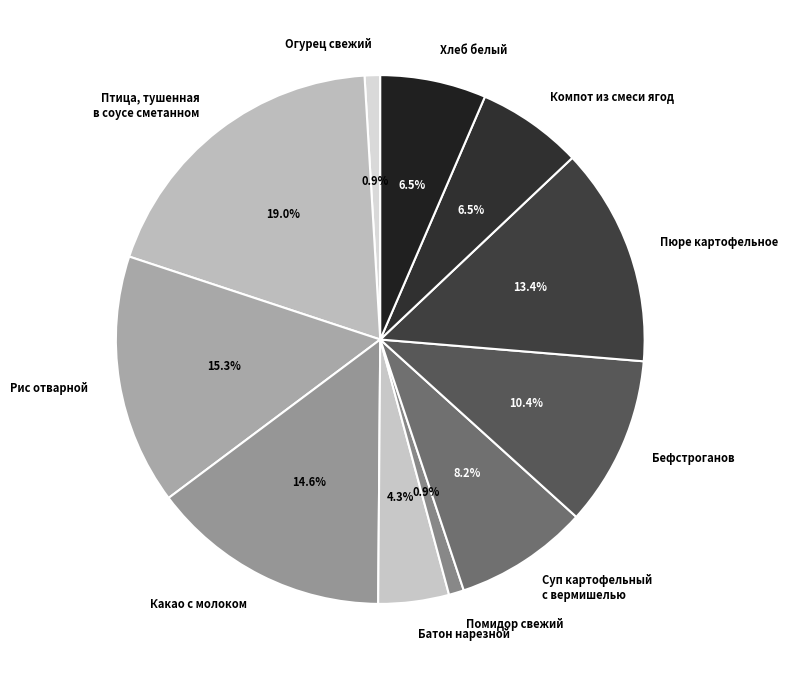

Which category has the smallest portion of the pie?

Помидор свежий